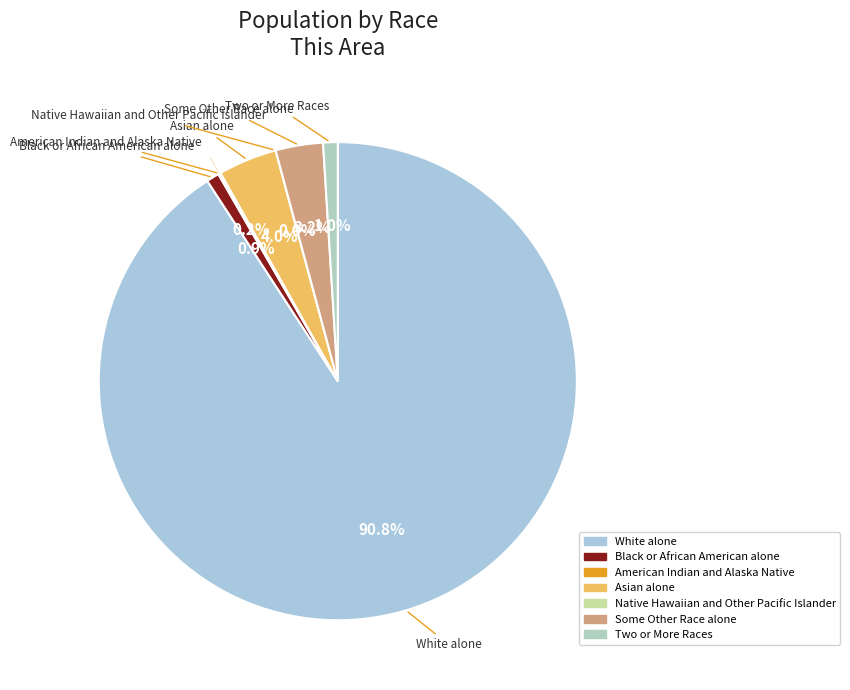

Does Native Hawaiian and Other Pacific Islander account for over 50% of the chart?

No